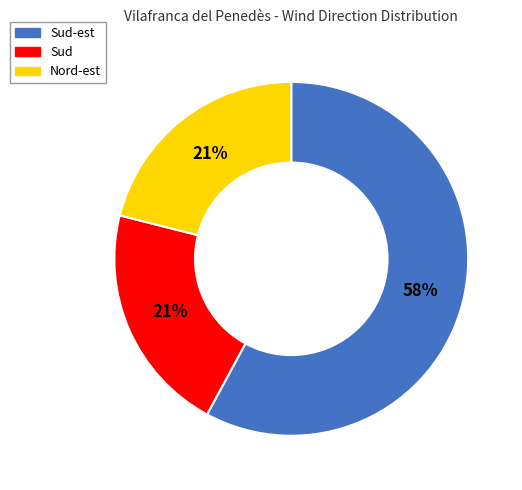

Is it true that Sud is 15% of the pie?

False